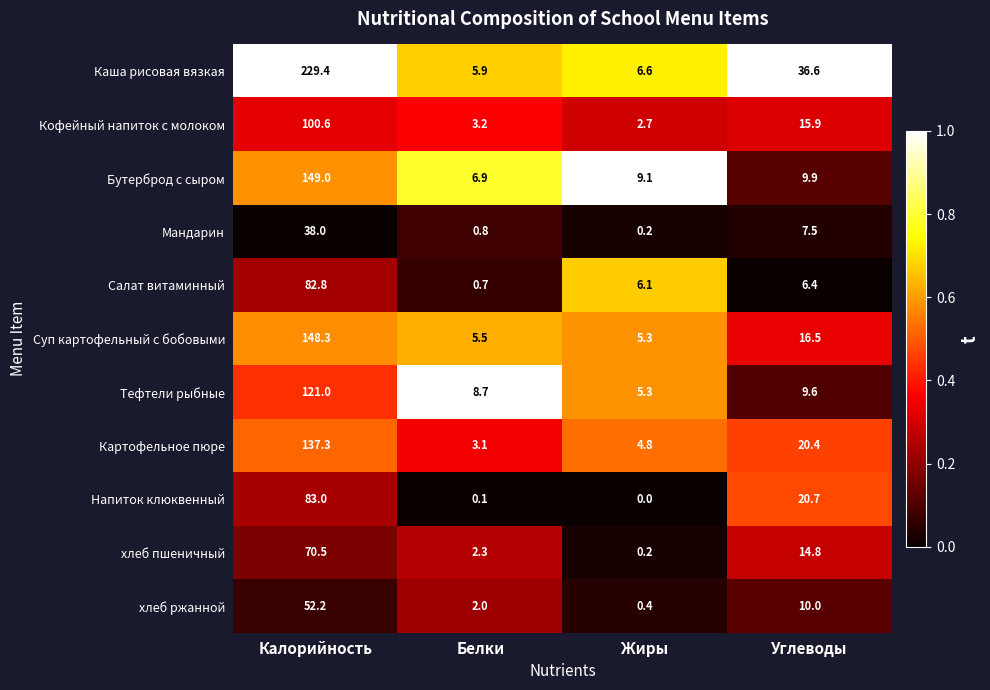

List the labels in order of Мандарин value, largest first.

Калорийность, Углеводы, Белки, Жиры